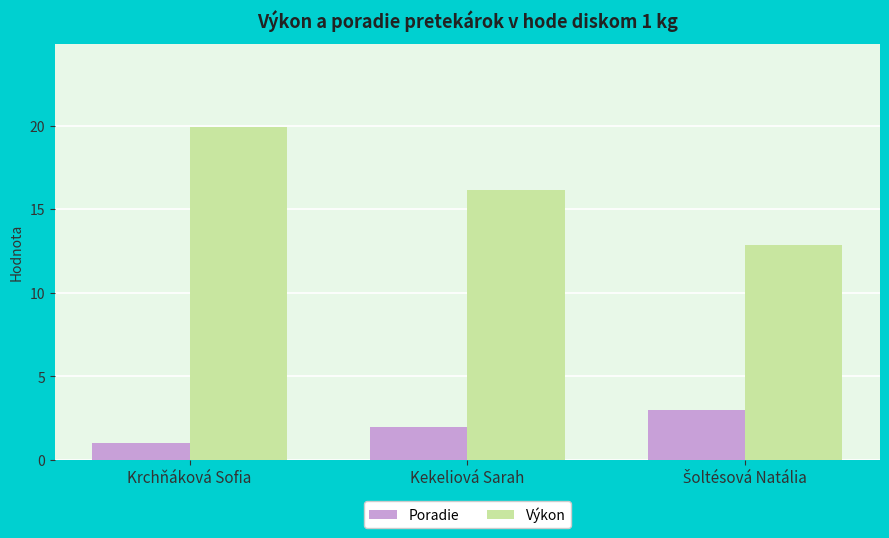

Reading left to right, list all the values displayed in this chart.

Poradie: 1.0	2.0	3.0
Výkon: 19.9	16.2	12.8